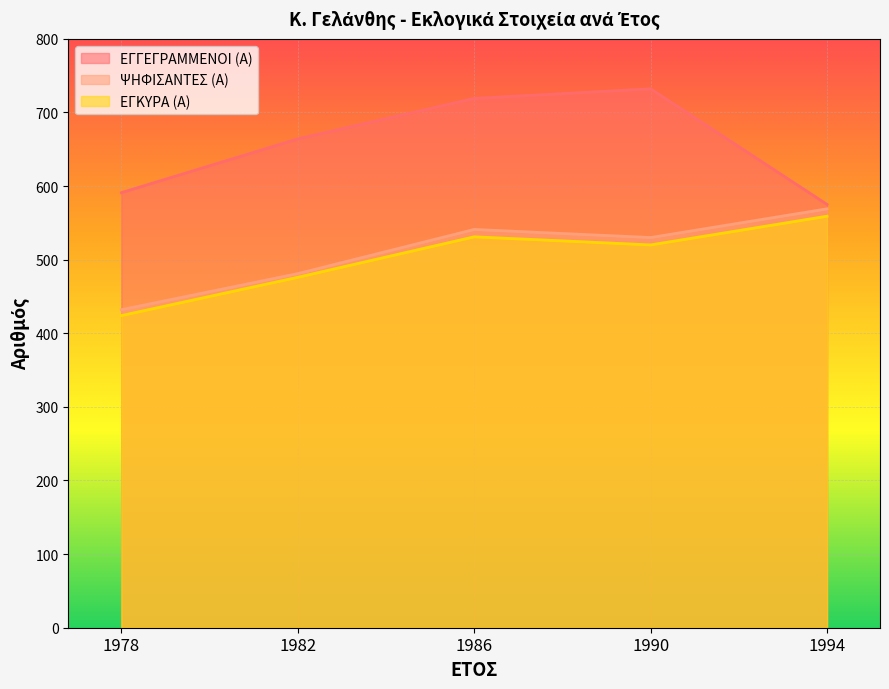

What is the highest value of the ΨΗΦΙΣΑΝΤΕΣ (Α) series?

569